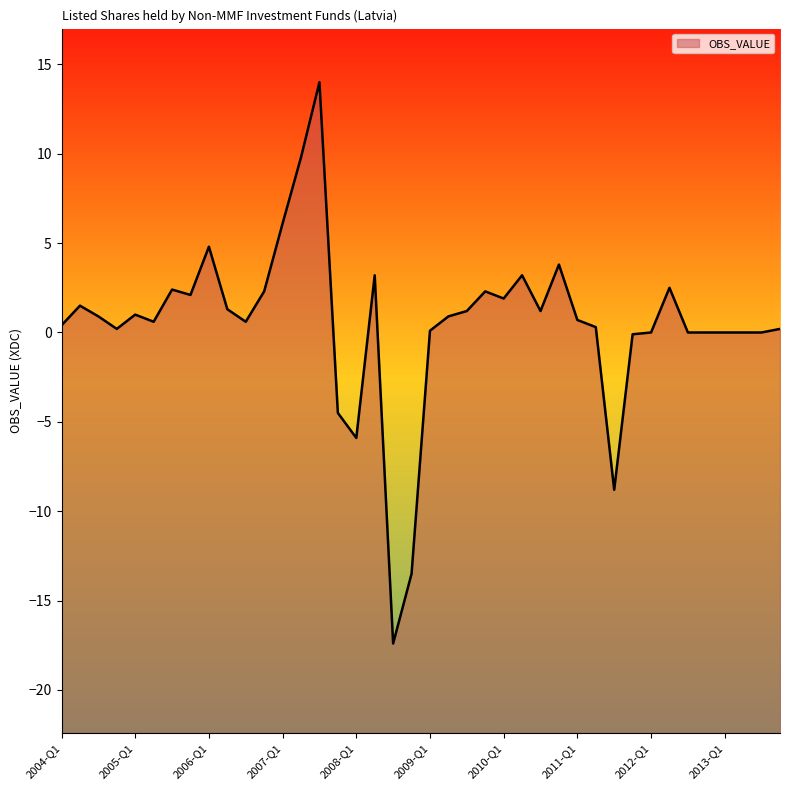

List the labels in order of value, smallest first.

2008-Q3, 2008-Q4, 2011-Q3, 2008-Q1, 2007-Q4, 2011-Q4, 2012-Q1, 2012-Q3, 2012-Q4, 2013-Q1, 2013-Q2, 2013-Q3, 2009-Q1, 2004-Q4, 2013-Q4, 2011-Q2, 2004-Q1, 2005-Q2, 2006-Q3, 2011-Q1, 2004-Q3, 2009-Q2, 2005-Q1, 2009-Q3, 2010-Q3, 2006-Q2, 2004-Q2, 2010-Q1, 2005-Q4, 2006-Q4, 2009-Q4, 2005-Q3, 2012-Q2, 2008-Q2, 2010-Q2, 2010-Q4, 2006-Q1, 2007-Q1, 2007-Q2, 2007-Q3